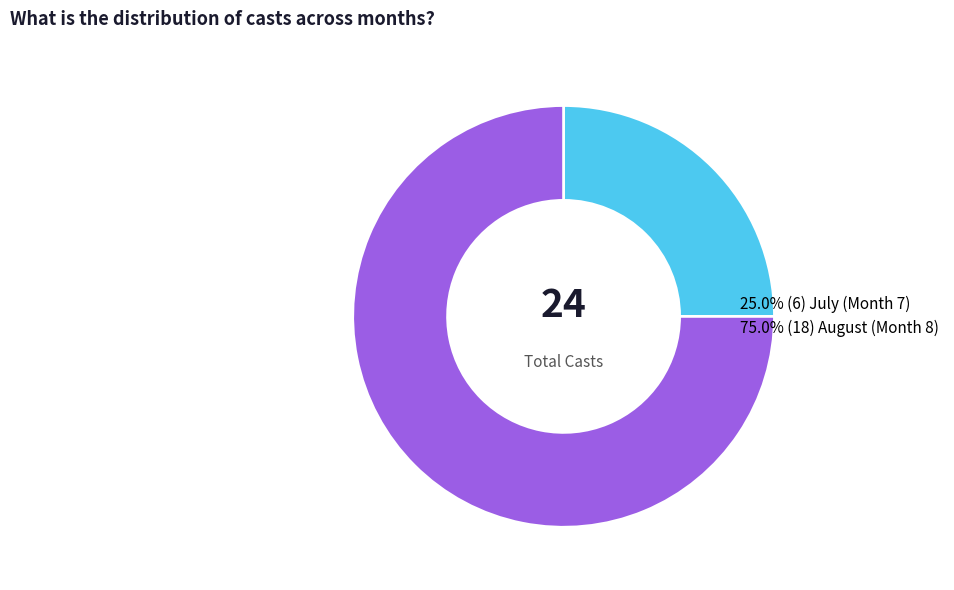

Is there any slice that represents more than half of the pie?

Yes